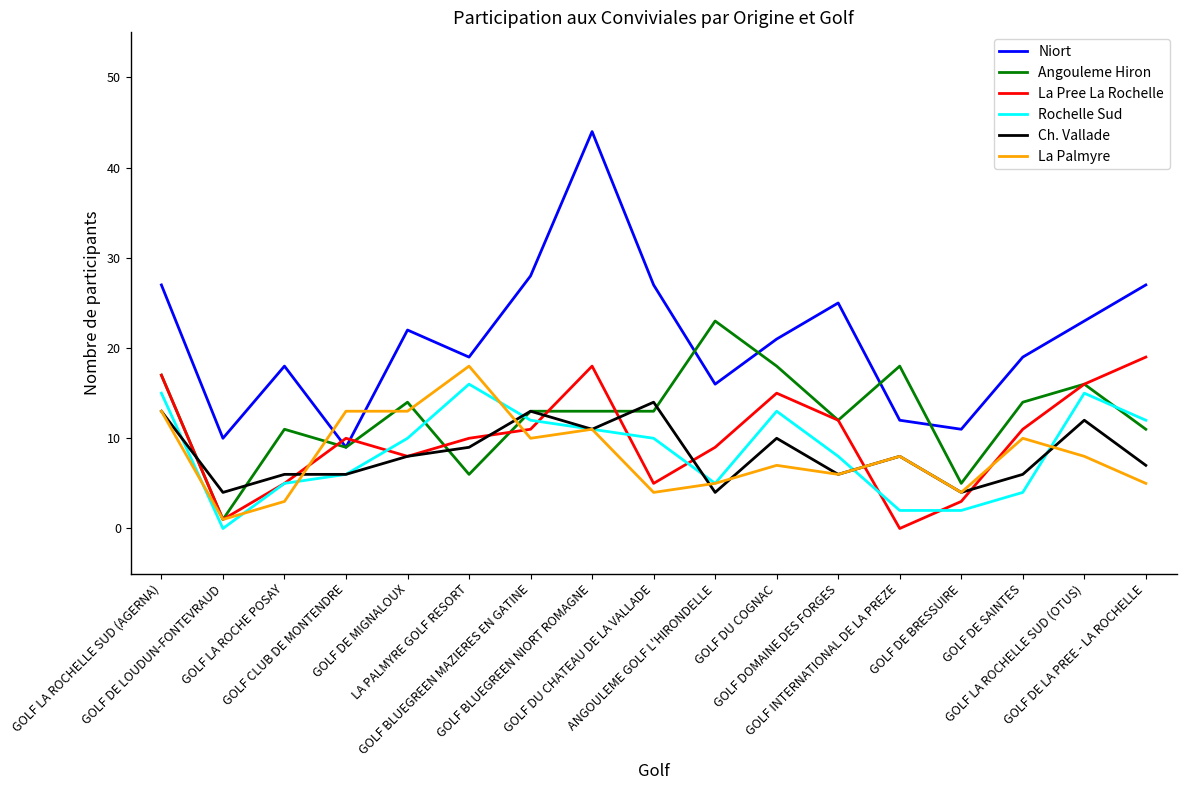

Reading left to right, transcribe all the data shown in this chart.

Niort: GOLF LA ROCHELLE SUD (AGERNA)=27	GOLF DE LOUDUN-FONTEVRAUD=10	GOLF LA ROCHE POSAY=18	GOLF CLUB DE MONTENDRE=9	GOLF DE MIGNALOUX=22	LA PALMYRE GOLF RESORT=19	GOLF BLUEGREEN MAZIERES EN GATINE=28	GOLF BLUEGREEN NIORT ROMAGNE=44	GOLF DU CHATEAU DE LA VALLADE=27	ANGOULEME GOLF L'HIRONDELLE=16	GOLF DU COGNAC=21	GOLF DOMAINE DES FORGES=25	GOLF INTERNATIONAL DE LA PREZE=12	GOLF DE BRESSUIRE=11	GOLF DE SAINTES=19	GOLF LA ROCHELLE SUD (OTUS)=23	GOLF DE LA PREE - LA ROCHELLE=27
Angouleme Hiron: GOLF LA ROCHELLE SUD (AGERNA)=17	GOLF DE LOUDUN-FONTEVRAUD=1	GOLF LA ROCHE POSAY=11	GOLF CLUB DE MONTENDRE=9	GOLF DE MIGNALOUX=14	LA PALMYRE GOLF RESORT=6	GOLF BLUEGREEN MAZIERES EN GATINE=13	GOLF BLUEGREEN NIORT ROMAGNE=13	GOLF DU CHATEAU DE LA VALLADE=13	ANGOULEME GOLF L'HIRONDELLE=23	GOLF DU COGNAC=18	GOLF DOMAINE DES FORGES=12	GOLF INTERNATIONAL DE LA PREZE=18	GOLF DE BRESSUIRE=5	GOLF DE SAINTES=14	GOLF LA ROCHELLE SUD (OTUS)=16	GOLF DE LA PREE - LA ROCHELLE=11
La Pree La Rochelle: GOLF LA ROCHELLE SUD (AGERNA)=17	GOLF DE LOUDUN-FONTEVRAUD=1	GOLF LA ROCHE POSAY=5	GOLF CLUB DE MONTENDRE=10	GOLF DE MIGNALOUX=8	LA PALMYRE GOLF RESORT=10	GOLF BLUEGREEN MAZIERES EN GATINE=11	GOLF BLUEGREEN NIORT ROMAGNE=18	GOLF DU CHATEAU DE LA VALLADE=5	ANGOULEME GOLF L'HIRONDELLE=9	GOLF DU COGNAC=15	GOLF DOMAINE DES FORGES=12	GOLF INTERNATIONAL DE LA PREZE=0	GOLF DE BRESSUIRE=3	GOLF DE SAINTES=11	GOLF LA ROCHELLE SUD (OTUS)=16	GOLF DE LA PREE - LA ROCHELLE=19
Rochelle Sud: GOLF LA ROCHELLE SUD (AGERNA)=15	GOLF DE LOUDUN-FONTEVRAUD=0	GOLF LA ROCHE POSAY=5	GOLF CLUB DE MONTENDRE=6	GOLF DE MIGNALOUX=10	LA PALMYRE GOLF RESORT=16	GOLF BLUEGREEN MAZIERES EN GATINE=12	GOLF BLUEGREEN NIORT ROMAGNE=11	GOLF DU CHATEAU DE LA VALLADE=10	ANGOULEME GOLF L'HIRONDELLE=5	GOLF DU COGNAC=13	GOLF DOMAINE DES FORGES=8	GOLF INTERNATIONAL DE LA PREZE=2	GOLF DE BRESSUIRE=2	GOLF DE SAINTES=4	GOLF LA ROCHELLE SUD (OTUS)=15	GOLF DE LA PREE - LA ROCHELLE=12
Ch. Vallade: GOLF LA ROCHELLE SUD (AGERNA)=13	GOLF DE LOUDUN-FONTEVRAUD=4	GOLF LA ROCHE POSAY=6	GOLF CLUB DE MONTENDRE=6	GOLF DE MIGNALOUX=8	LA PALMYRE GOLF RESORT=9	GOLF BLUEGREEN MAZIERES EN GATINE=13	GOLF BLUEGREEN NIORT ROMAGNE=11	GOLF DU CHATEAU DE LA VALLADE=14	ANGOULEME GOLF L'HIRONDELLE=4	GOLF DU COGNAC=10	GOLF DOMAINE DES FORGES=6	GOLF INTERNATIONAL DE LA PREZE=8	GOLF DE BRESSUIRE=4	GOLF DE SAINTES=6	GOLF LA ROCHELLE SUD (OTUS)=12	GOLF DE LA PREE - LA ROCHELLE=7
La Palmyre: GOLF LA ROCHELLE SUD (AGERNA)=13	GOLF DE LOUDUN-FONTEVRAUD=1	GOLF LA ROCHE POSAY=3	GOLF CLUB DE MONTENDRE=13	GOLF DE MIGNALOUX=13	LA PALMYRE GOLF RESORT=18	GOLF BLUEGREEN MAZIERES EN GATINE=10	GOLF BLUEGREEN NIORT ROMAGNE=11	GOLF DU CHATEAU DE LA VALLADE=4	ANGOULEME GOLF L'HIRONDELLE=5	GOLF DU COGNAC=7	GOLF DOMAINE DES FORGES=6	GOLF INTERNATIONAL DE LA PREZE=8	GOLF DE BRESSUIRE=4	GOLF DE SAINTES=10	GOLF LA ROCHELLE SUD (OTUS)=8	GOLF DE LA PREE - LA ROCHELLE=5